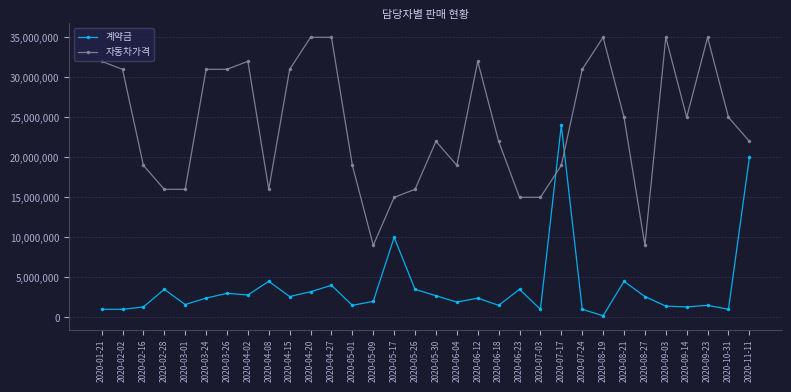

Which series has the largest range (max minus min)?

자동차가격